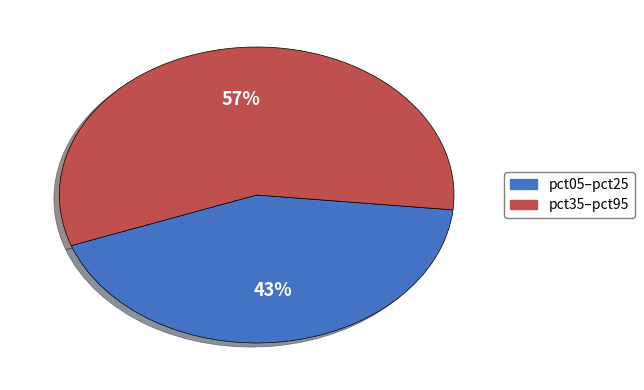

Is there any slice that represents more than half of the pie?

Yes